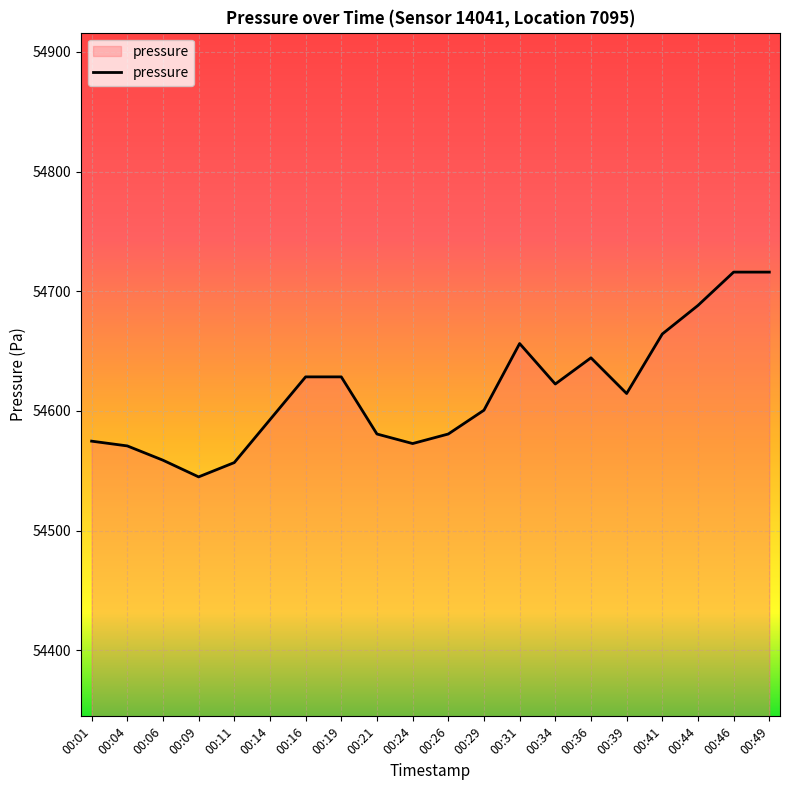

The value at 00:39 is 54614.6. True or false?

True